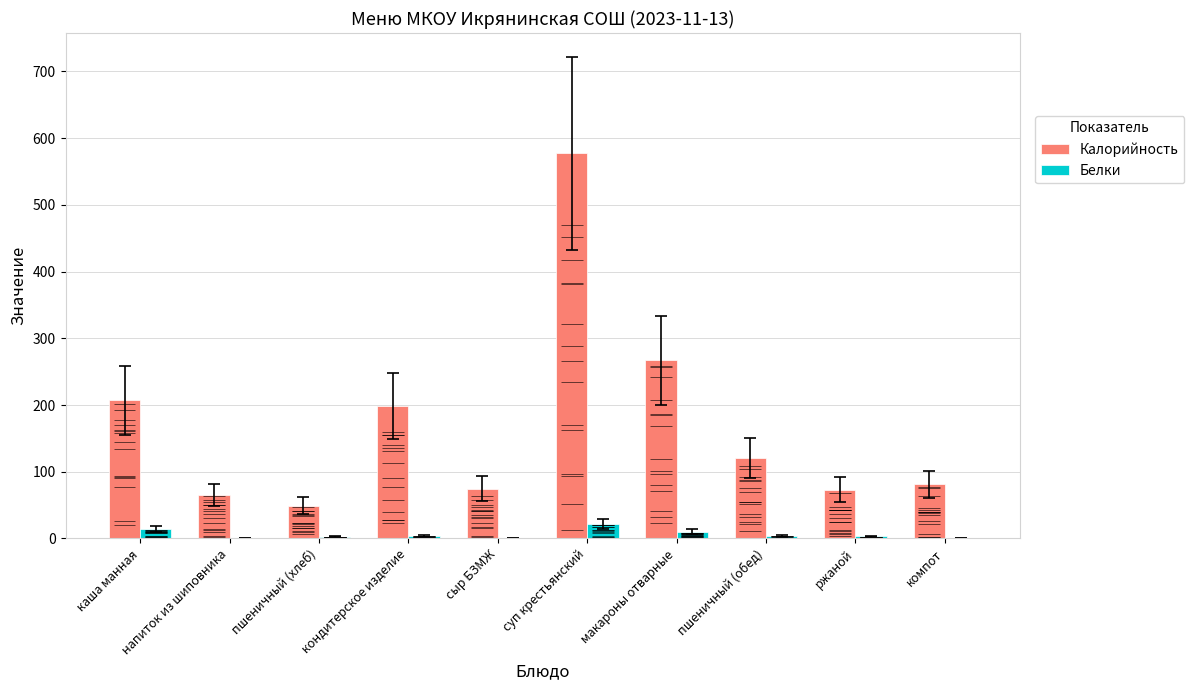

Which category has the highest value in the Белки series?

суп крестьянский